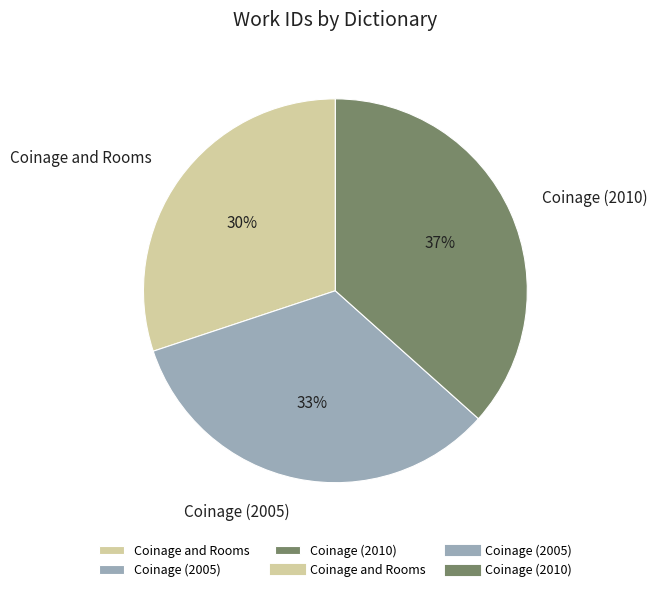

To the nearest percent, what percentage of the pie is Coinage (2005)?

33%